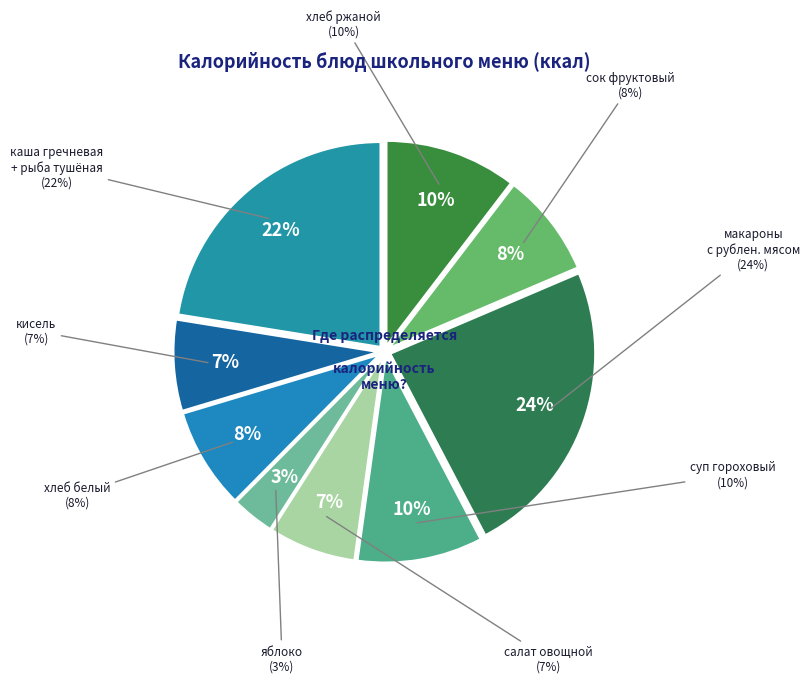

Does макароны с мясом account for over 50% of the chart?

No